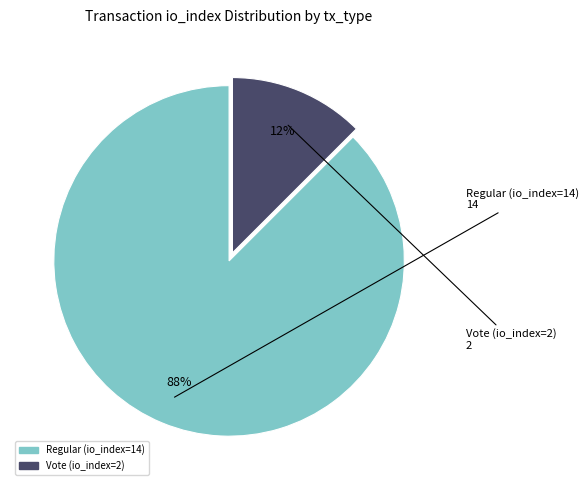

Rank the categories by value from highest to lowest.

Regular (io_index=14), Vote (io_index=2)